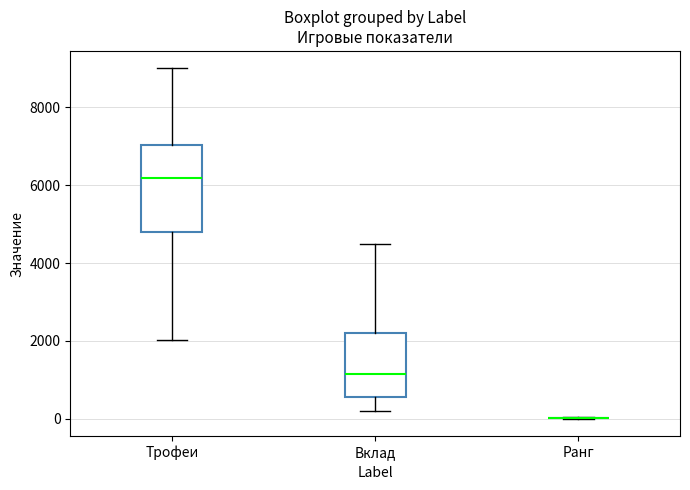

Comparing the boxes themselves (not the whiskers), which one is the tallest?

Трофеи